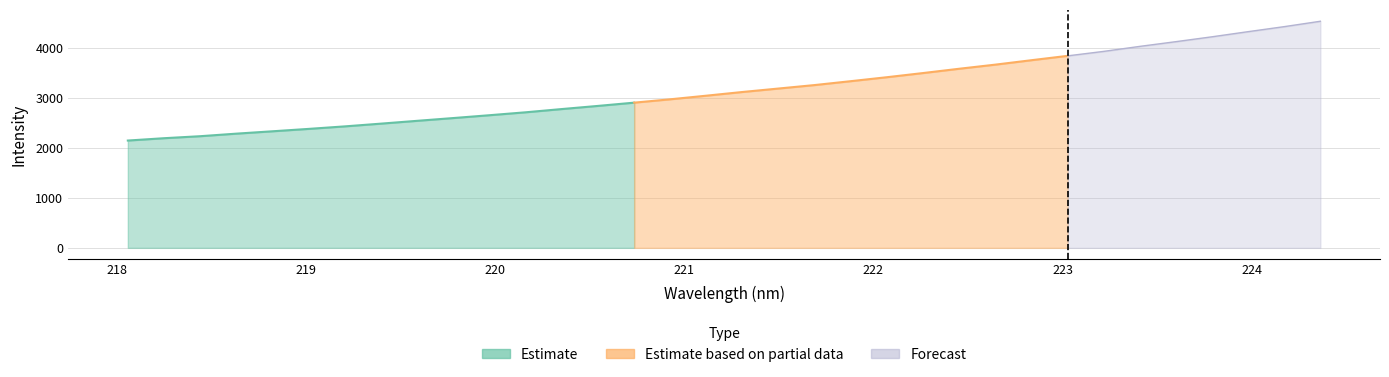

Which label corresponds to the smallest value in the chart?

218.0596